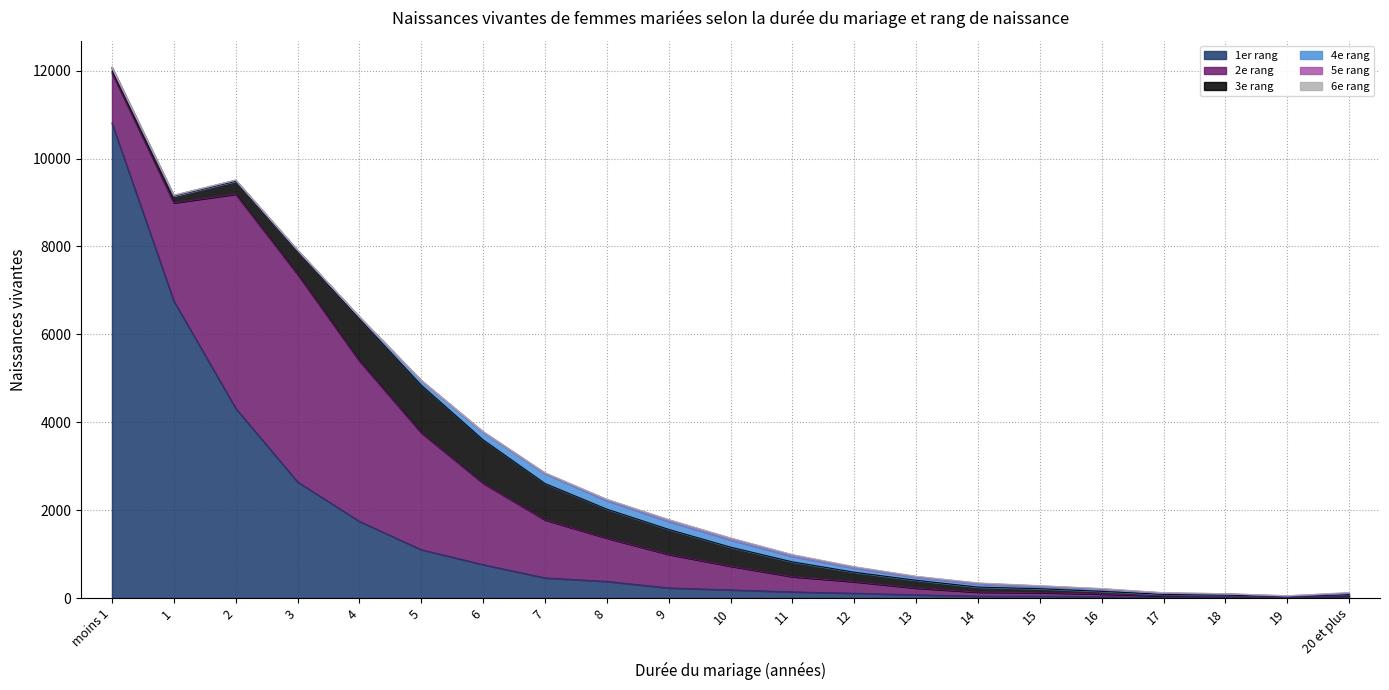

The value of 2e rang at 15 is 123. True or false?

False